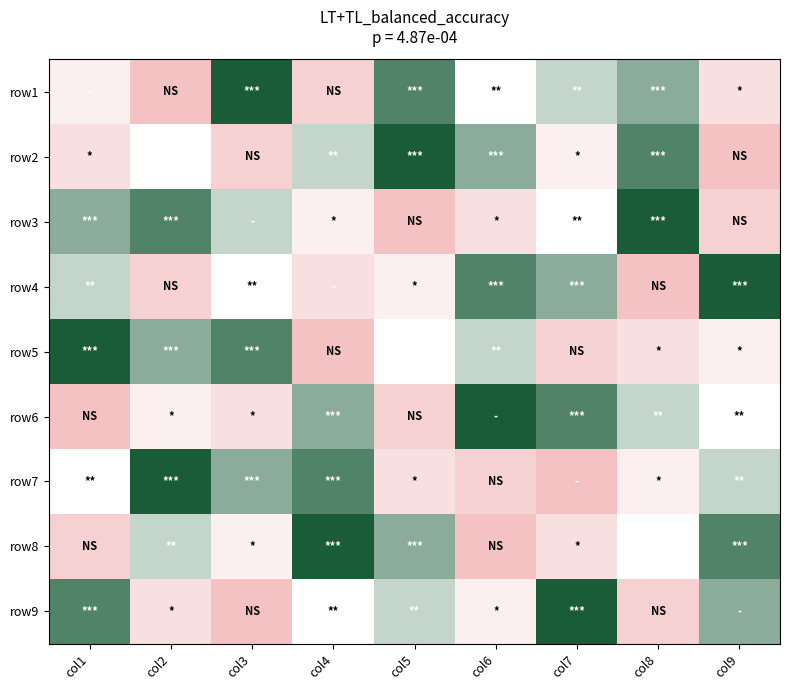

Rank the series at col9 from highest to lowest value.

row4, row8, row9, row7, row6, row5, row1, row3, row2